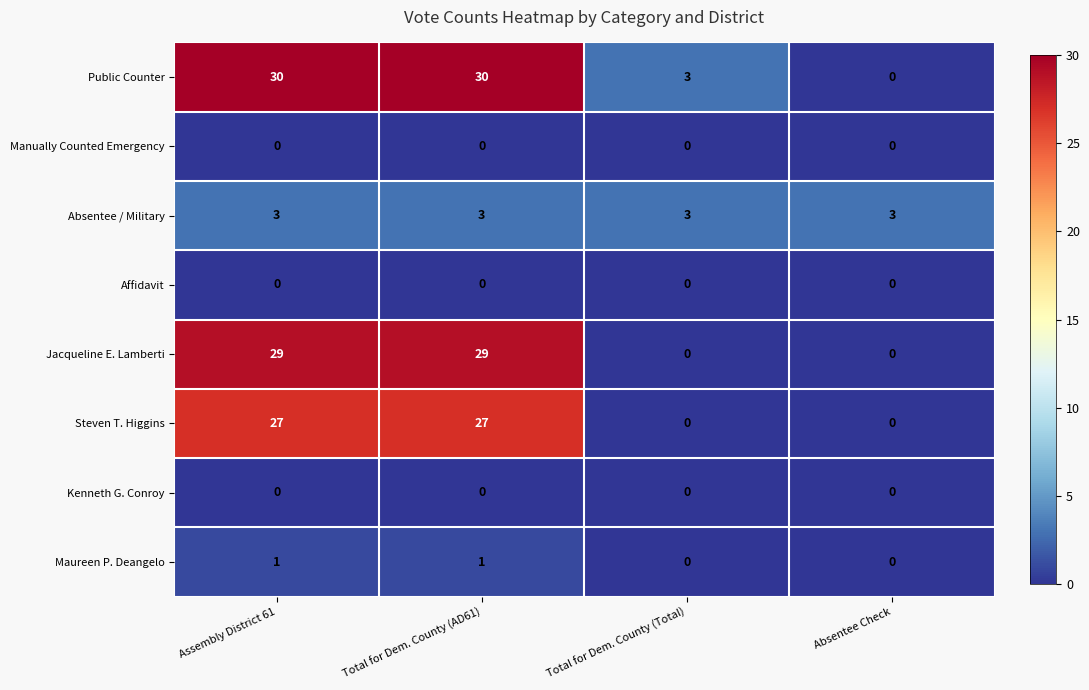

How many Steven T. Higgins values are between 0 and 27?

4